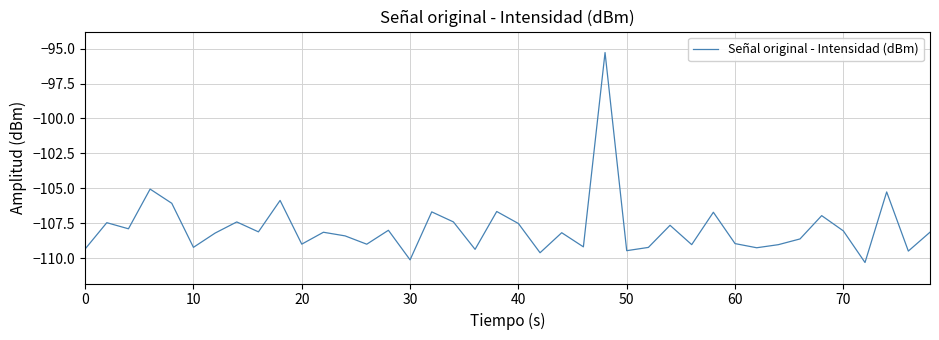

What is the smallest value displayed?

-110.3